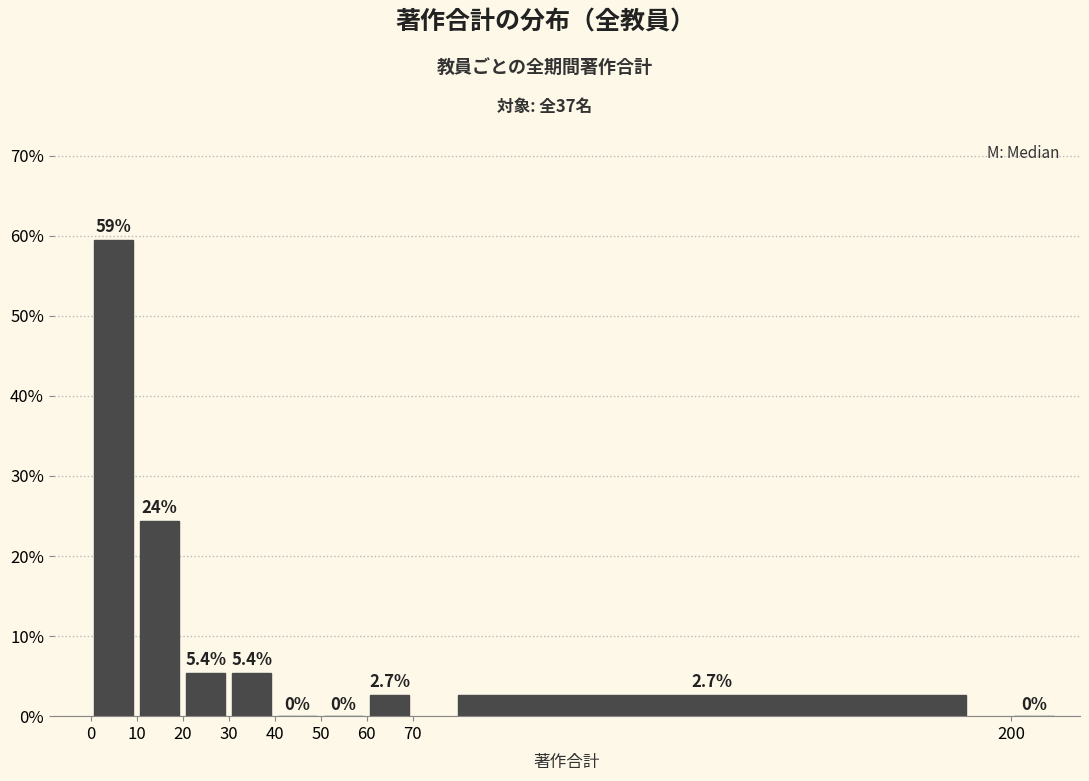

Over which range of the x-axis is the bar tallest?

0 to 10